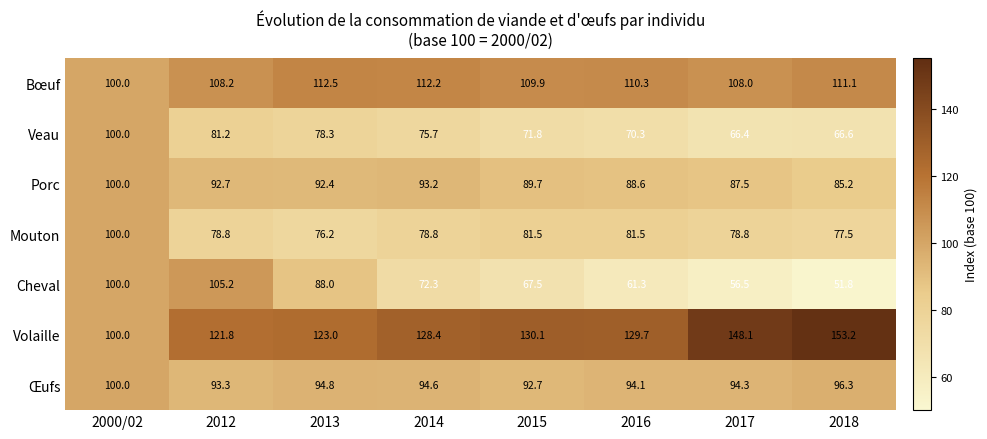

Where is Œufs nearest to the value 96?

2018